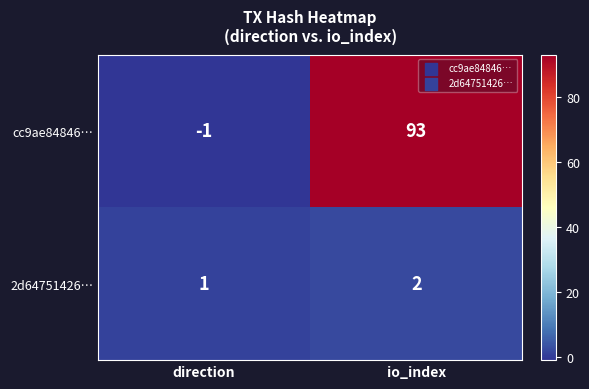

What is the difference between the highest and lowest values at direction?

2